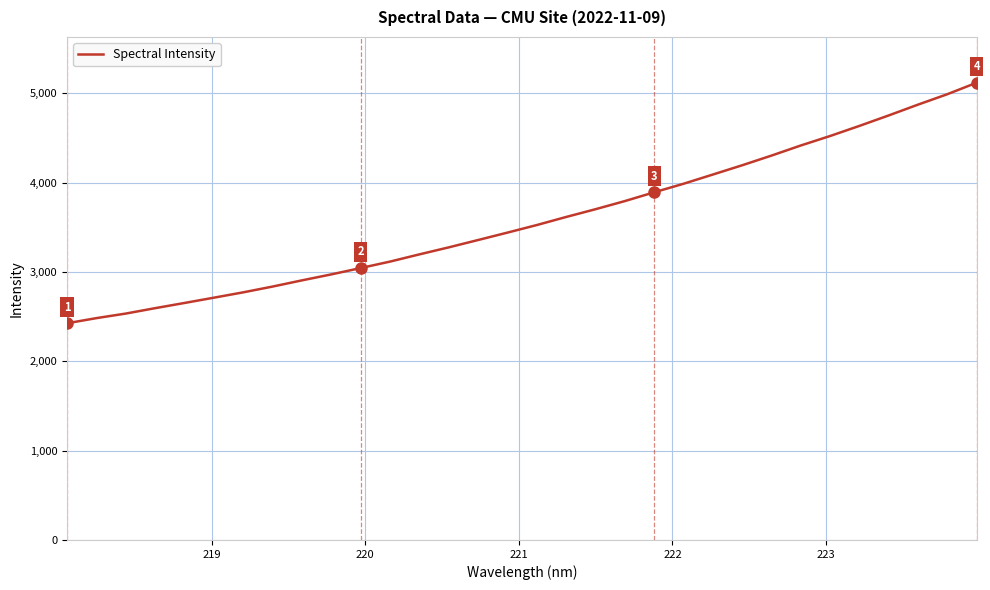

What is the difference between the maximum and minimum values?

2694.0